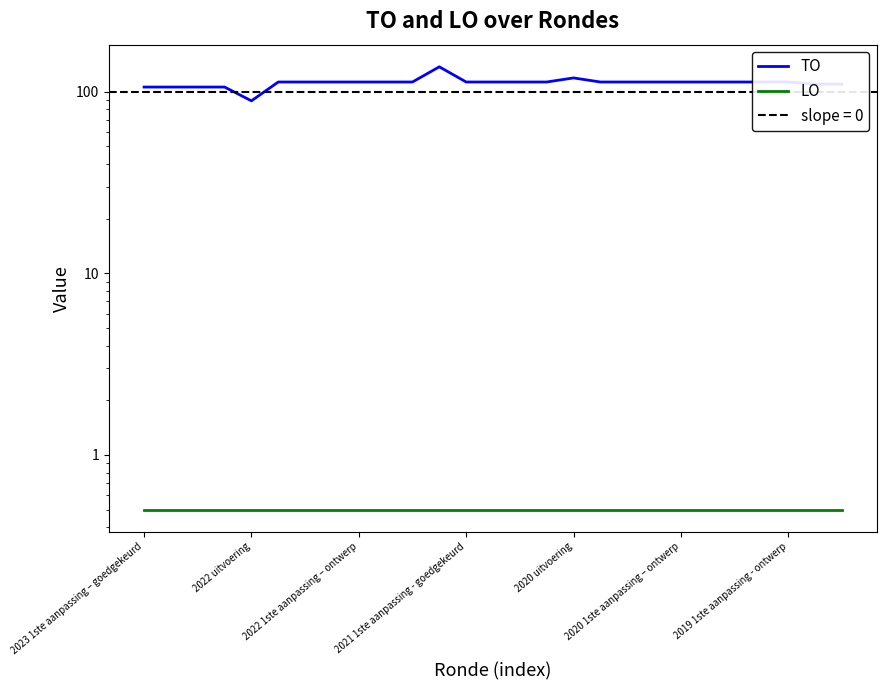

True or false: TO and LO intersect in this chart.

False